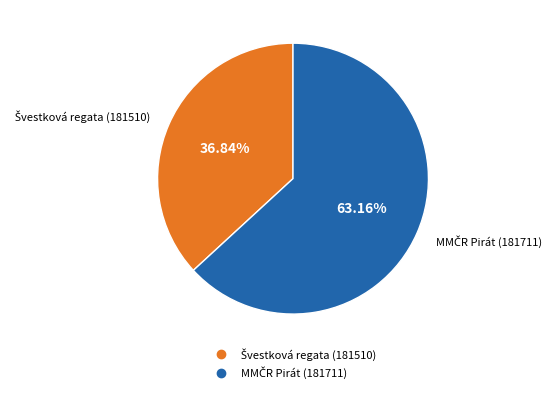

Is there a majority slice in this chart?

Yes